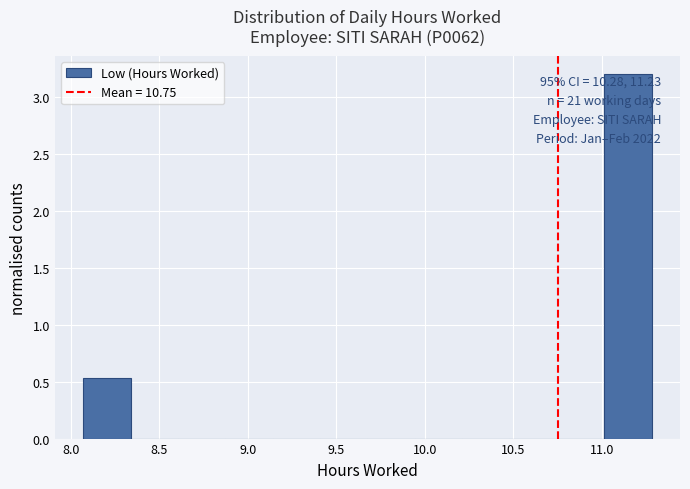

Which range on the x-axis has the tallest bar?

11.00 to 11.30